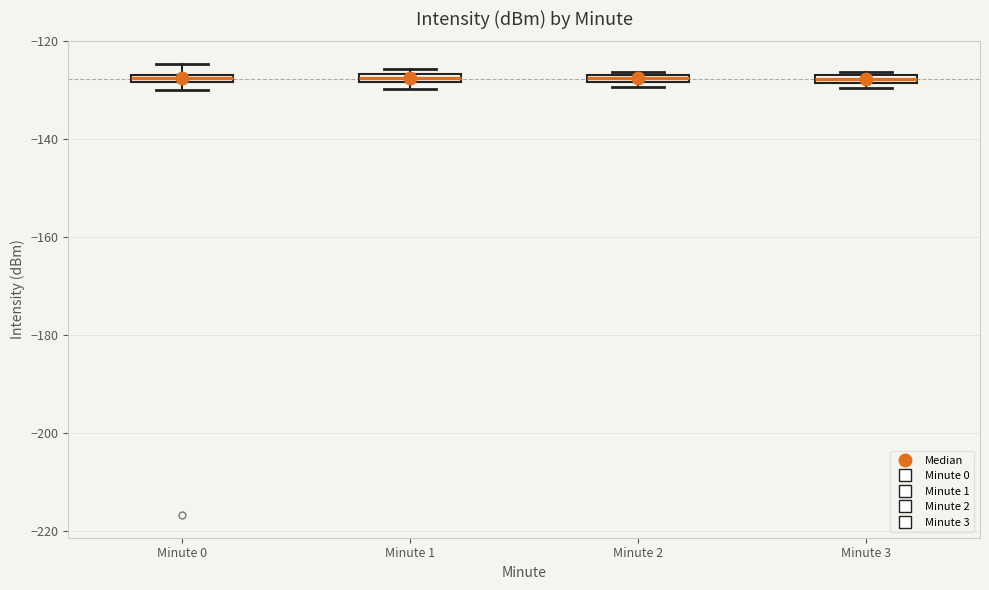

Where is the upper edge of the box for Minute 2 on the y-axis? The values are not printed on the chart, so give them approximately, as read against the axis.

-126